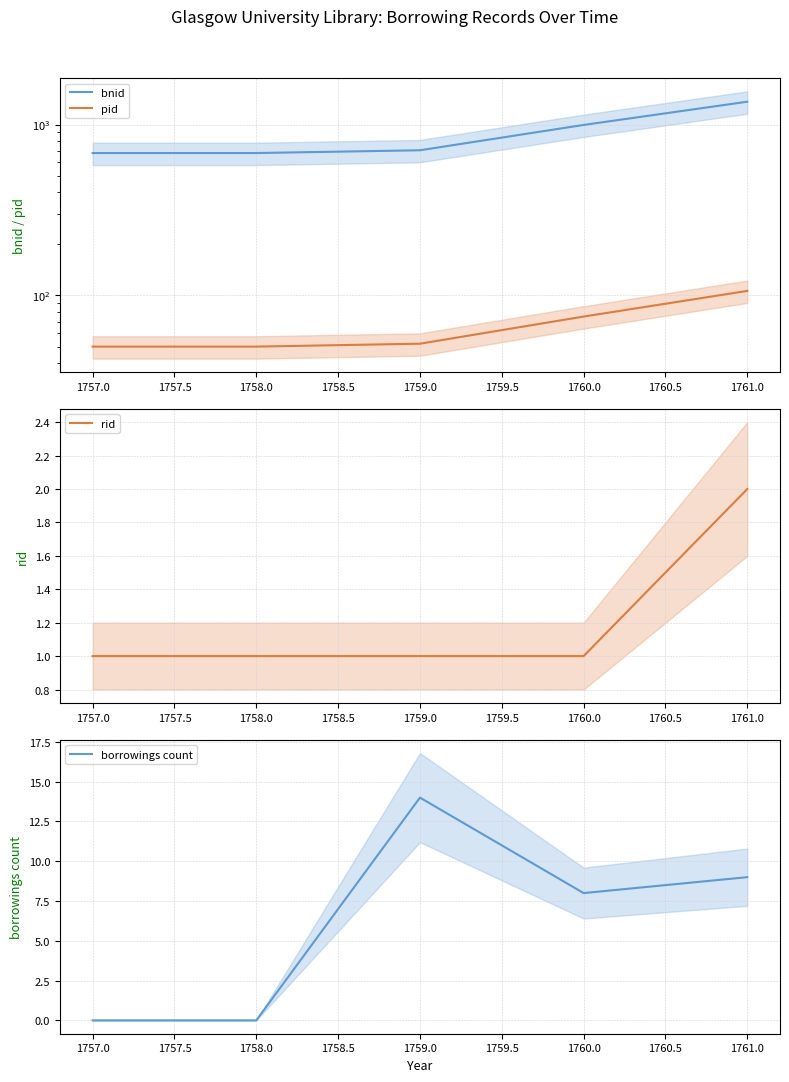

The rid series shows 1 at 1757.0. True or false?

True